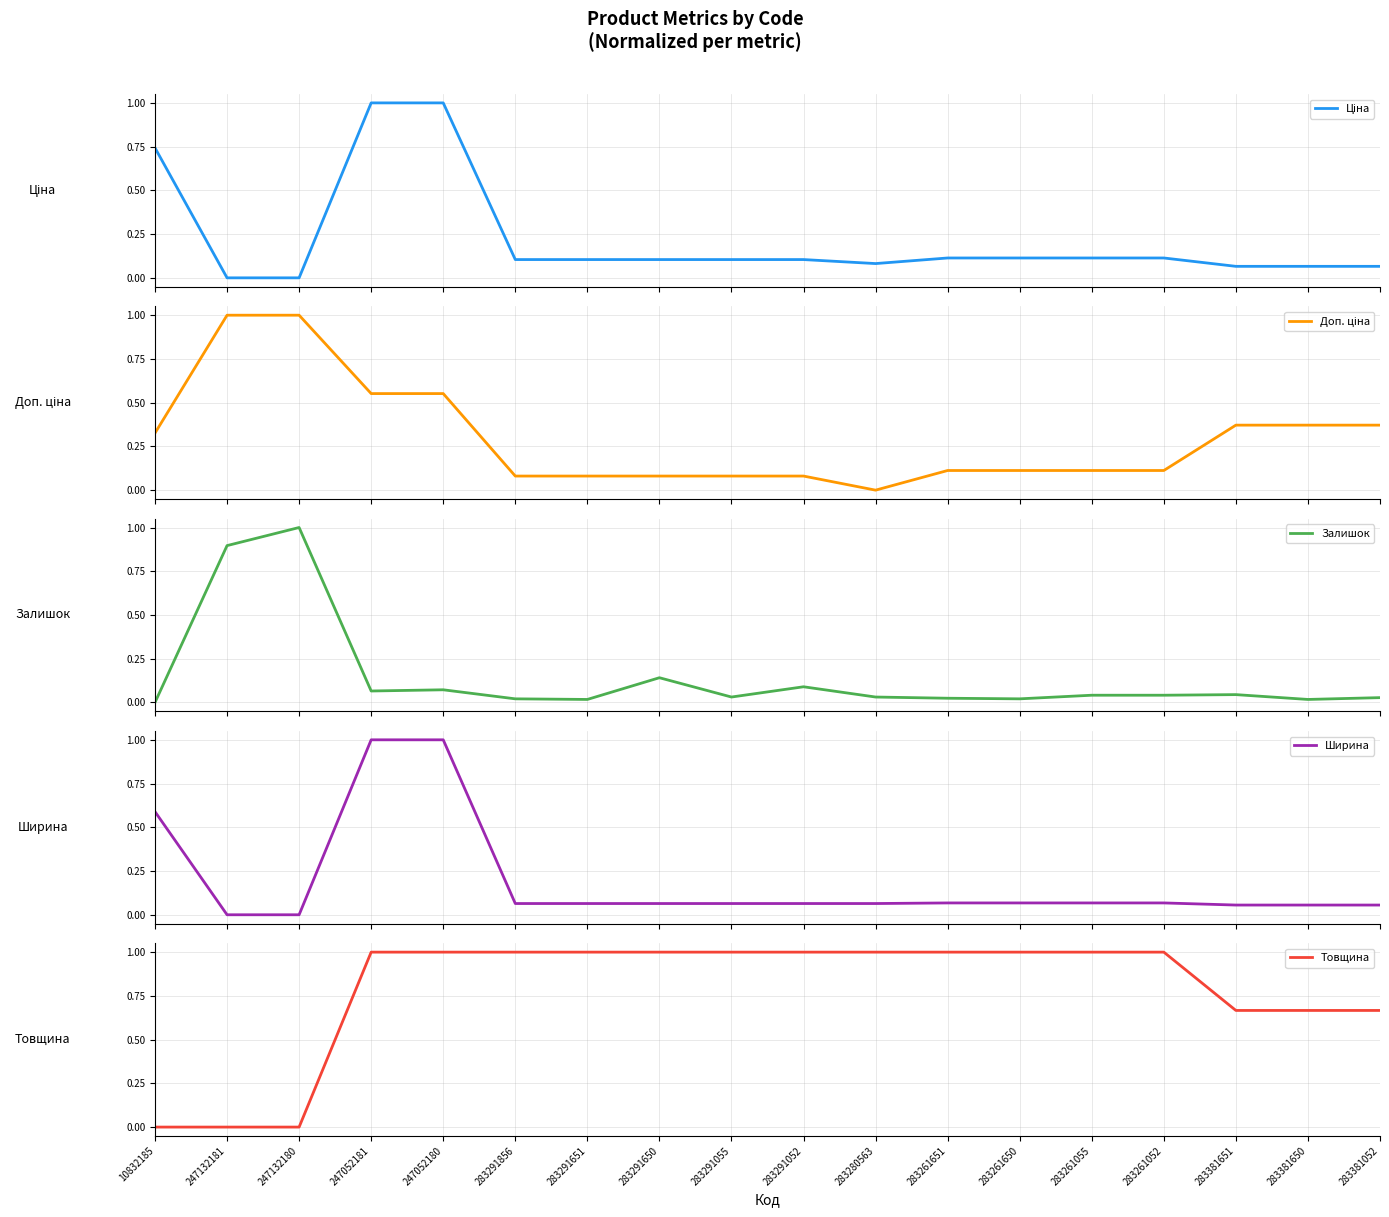

How many data points does each series have?

18